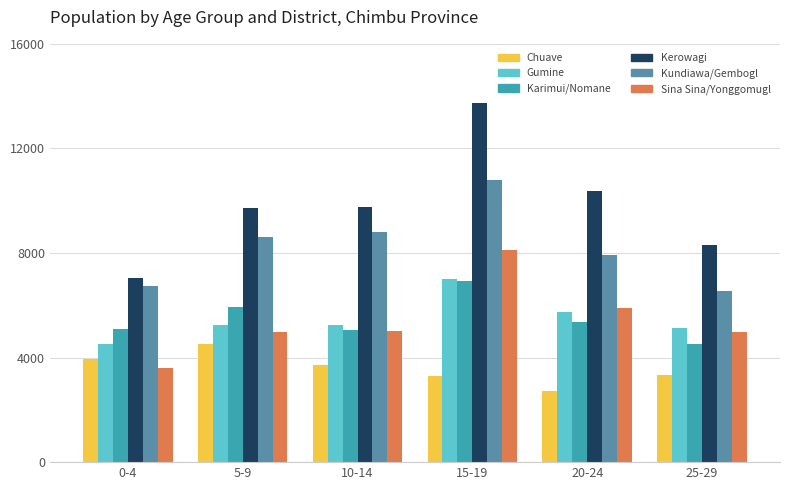

Where does the Chuave series first go above 3731?

0-4